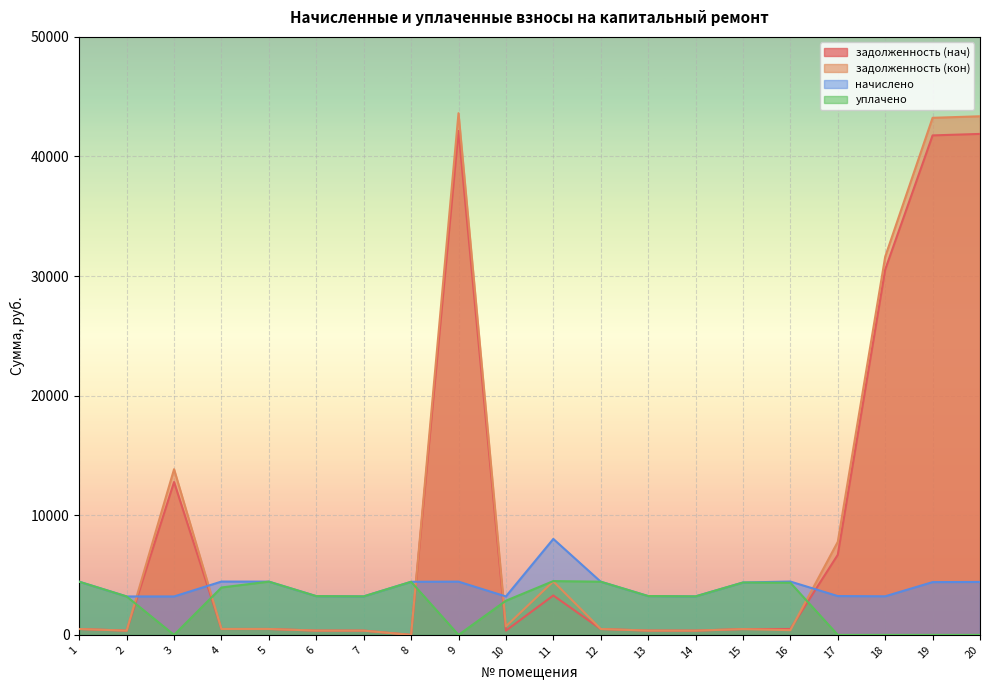

At which category is the sum across all series the highest?

9